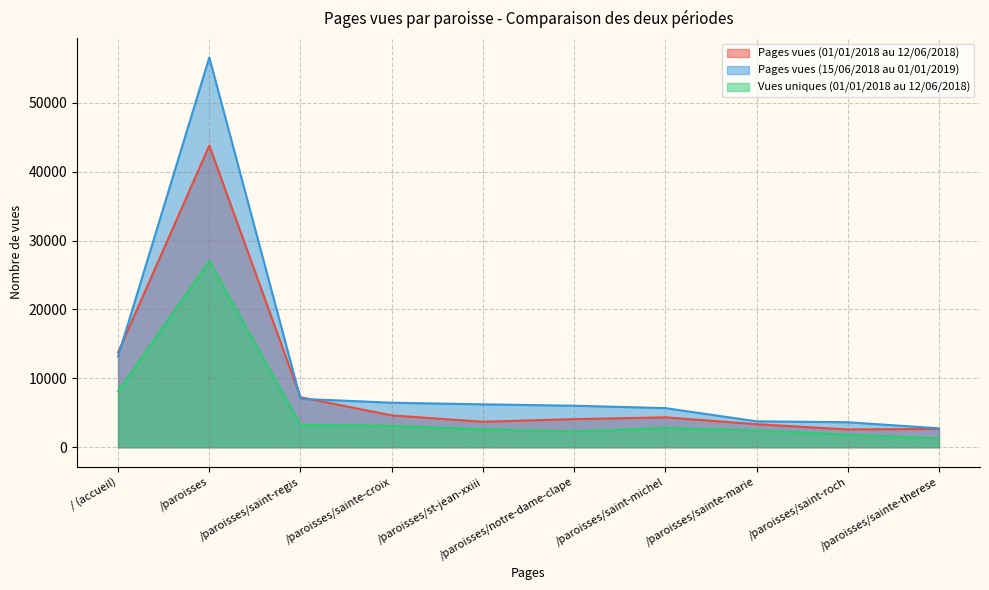

What is the label of the 10th point from the left?

/paroisses/sainte-therese